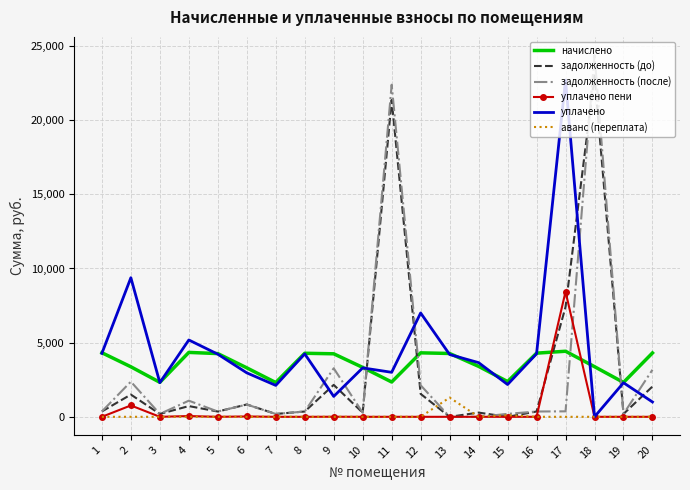

How many intersections are there between начислено and задолженность (после)?

4